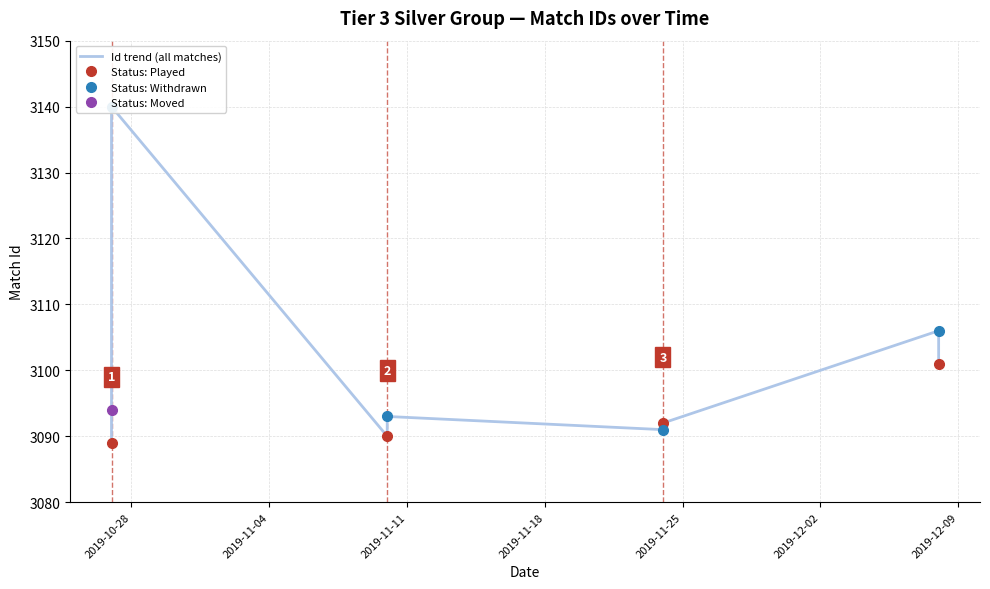

Does the chart display data point markers on the line(s)?

No